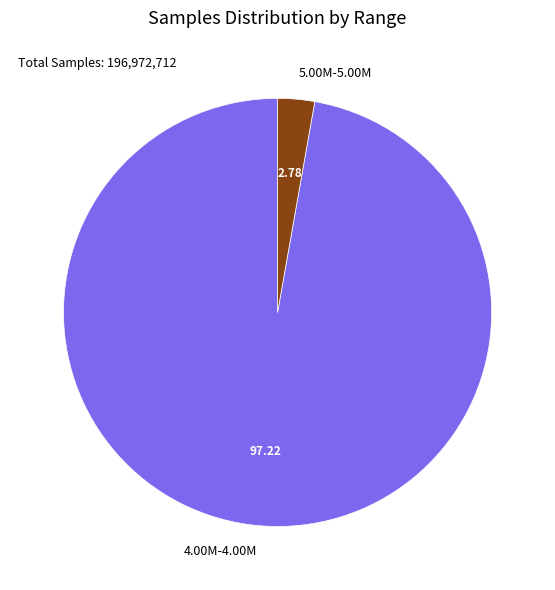

Rank the categories by value from highest to lowest.

4.00M-4.00M, 5.00M-5.00M